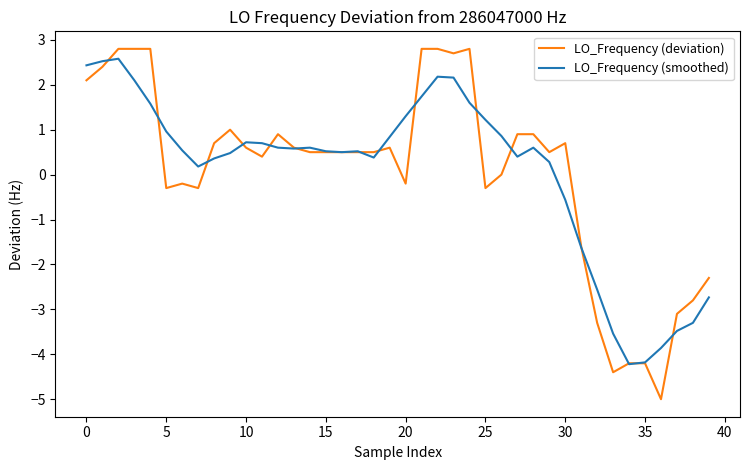

After their last crossing, which series has the higher values: LO_Frequency (smoothed) or LO_Frequency (deviation)?

LO_Frequency (deviation)